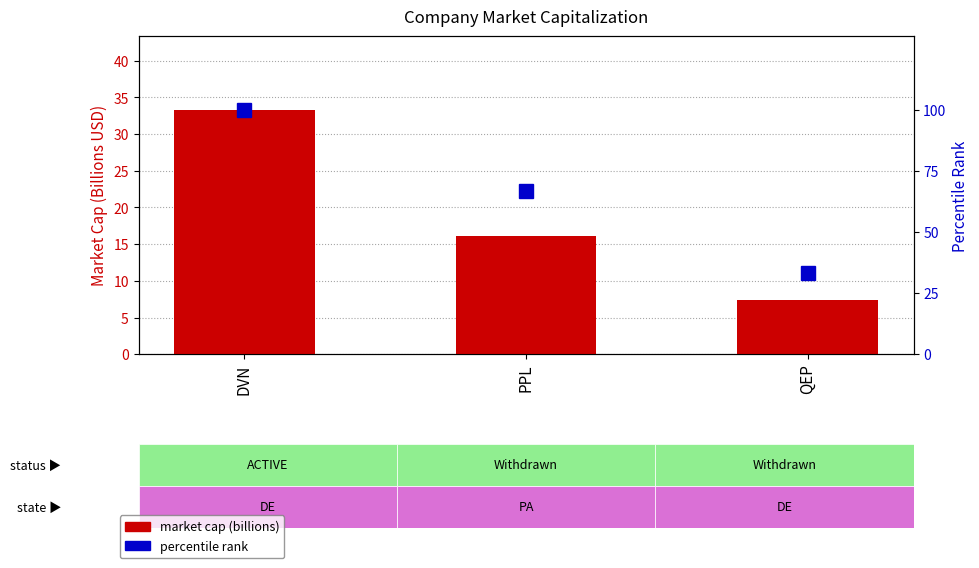

Is the value of market cap (billions) at DVN greater than the value of percentile rank at DVN?

No